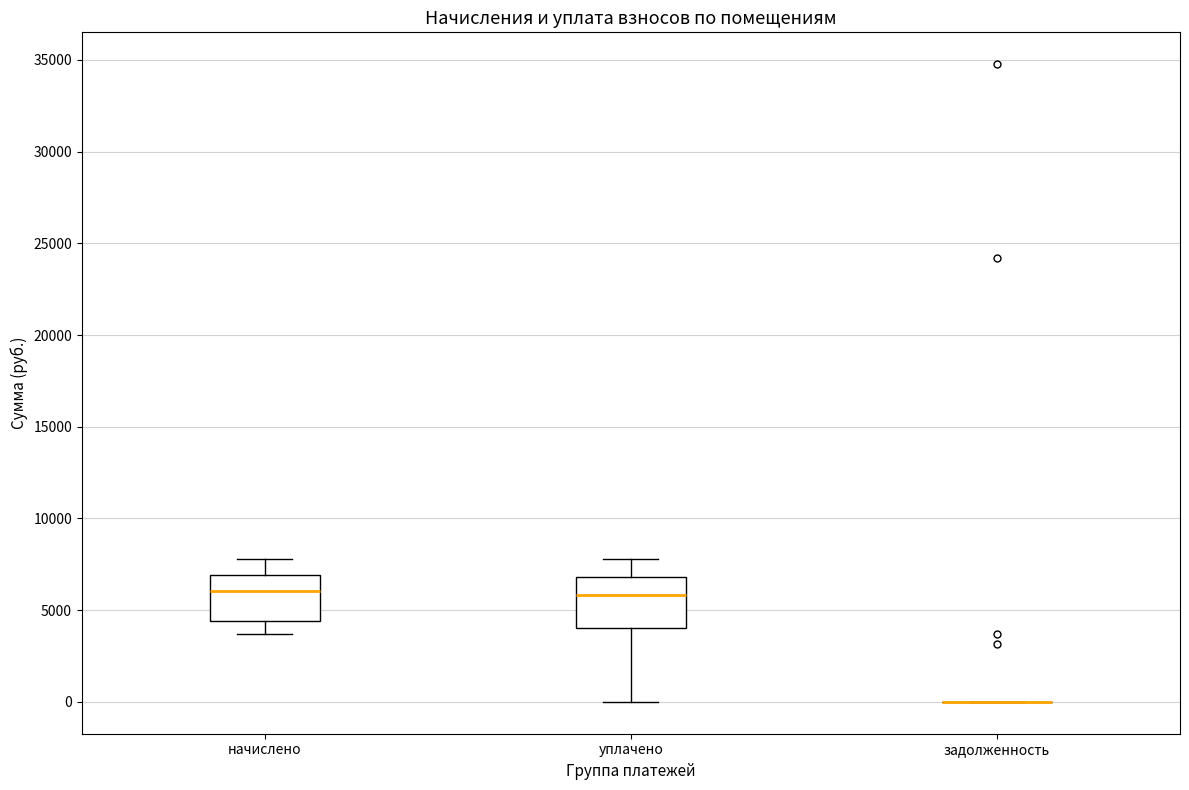

Where does the median line of the box for уплачено sit on the y-axis? The values are not printed on the chart, so give them approximately, as read against the axis.

6000